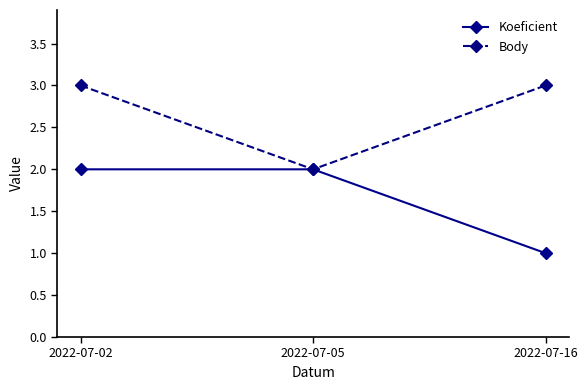

What is the spread (max minus min) of values at 2022-07-16?

2